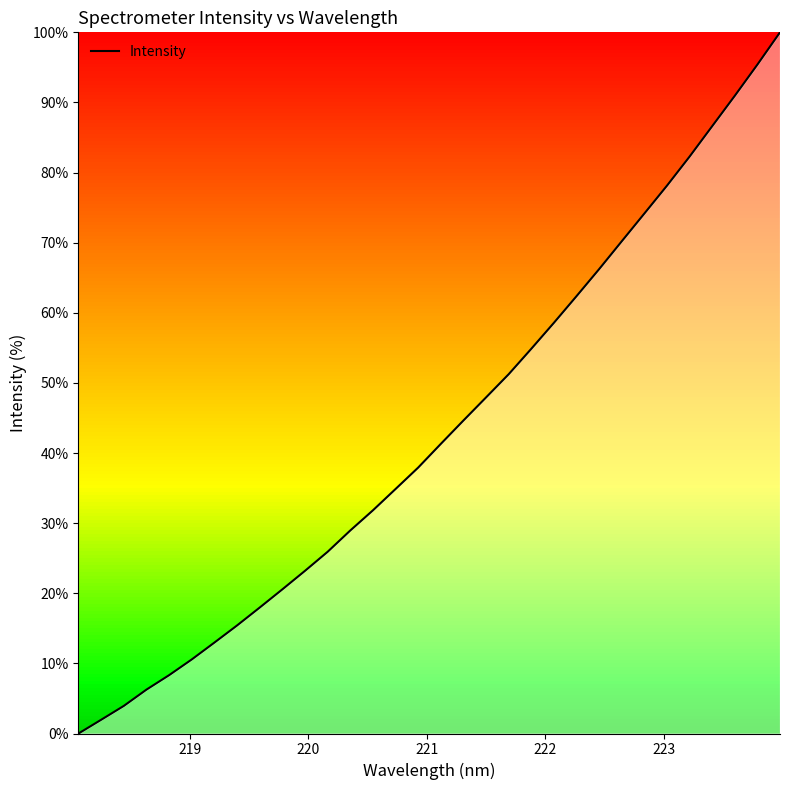

What is the maximum value shown in the chart?

100.0